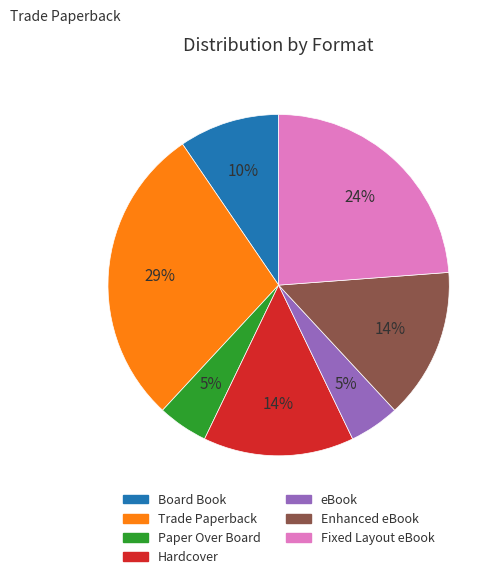

To the nearest percent, what is the average slice percentage?

14%